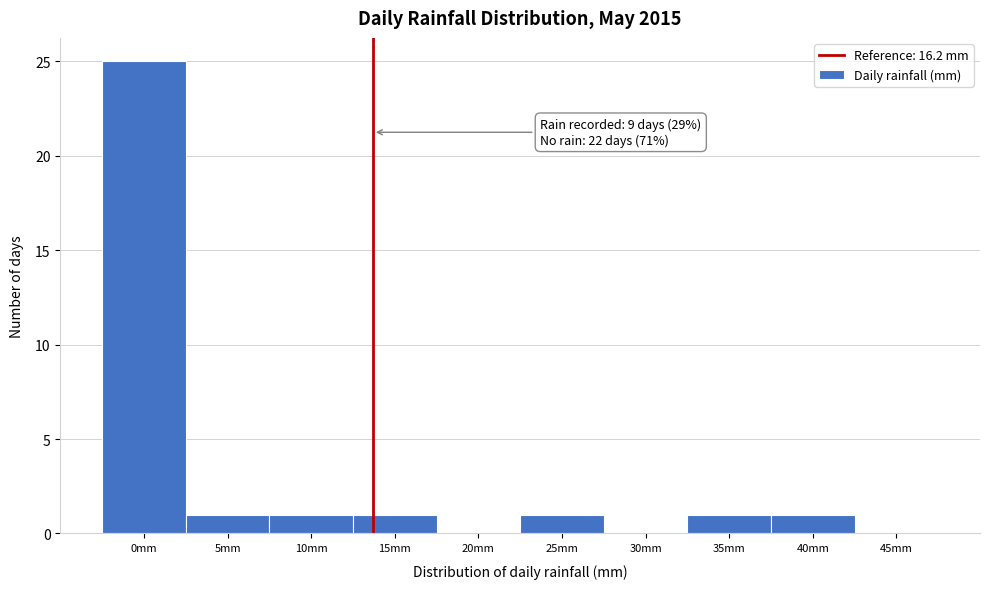

Reading left to right, list all the values displayed in this chart.

0mm=25	5mm=1	10mm=1	15mm=1	20mm=0	25mm=1	30mm=0	35mm=1	40mm=1	45mm=0